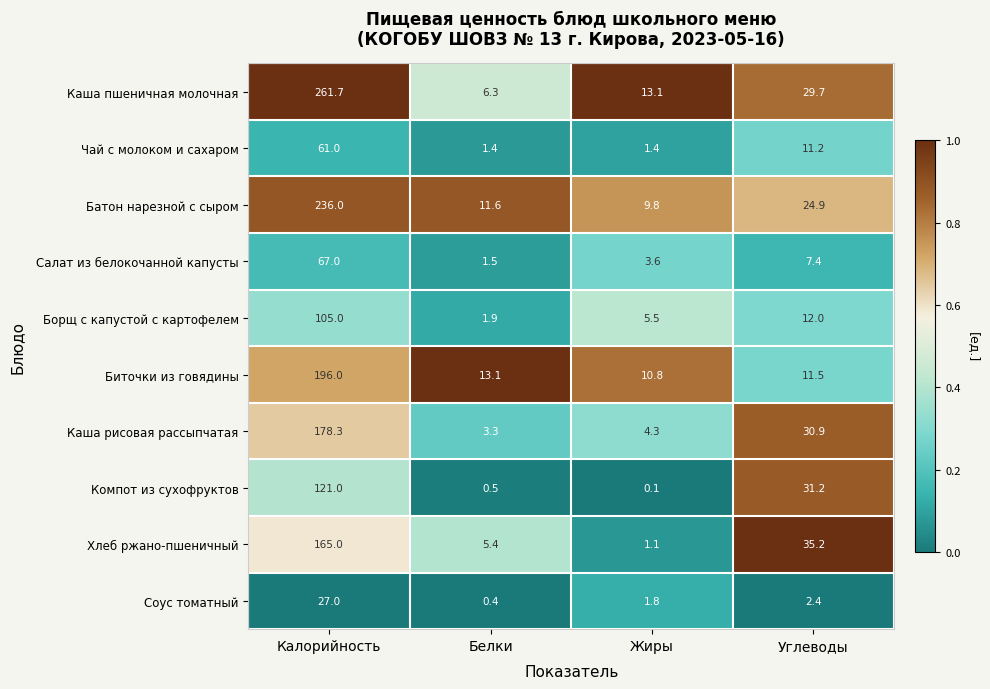

At which label does Каша пшеничная молочная reach its peak?

Калорийность